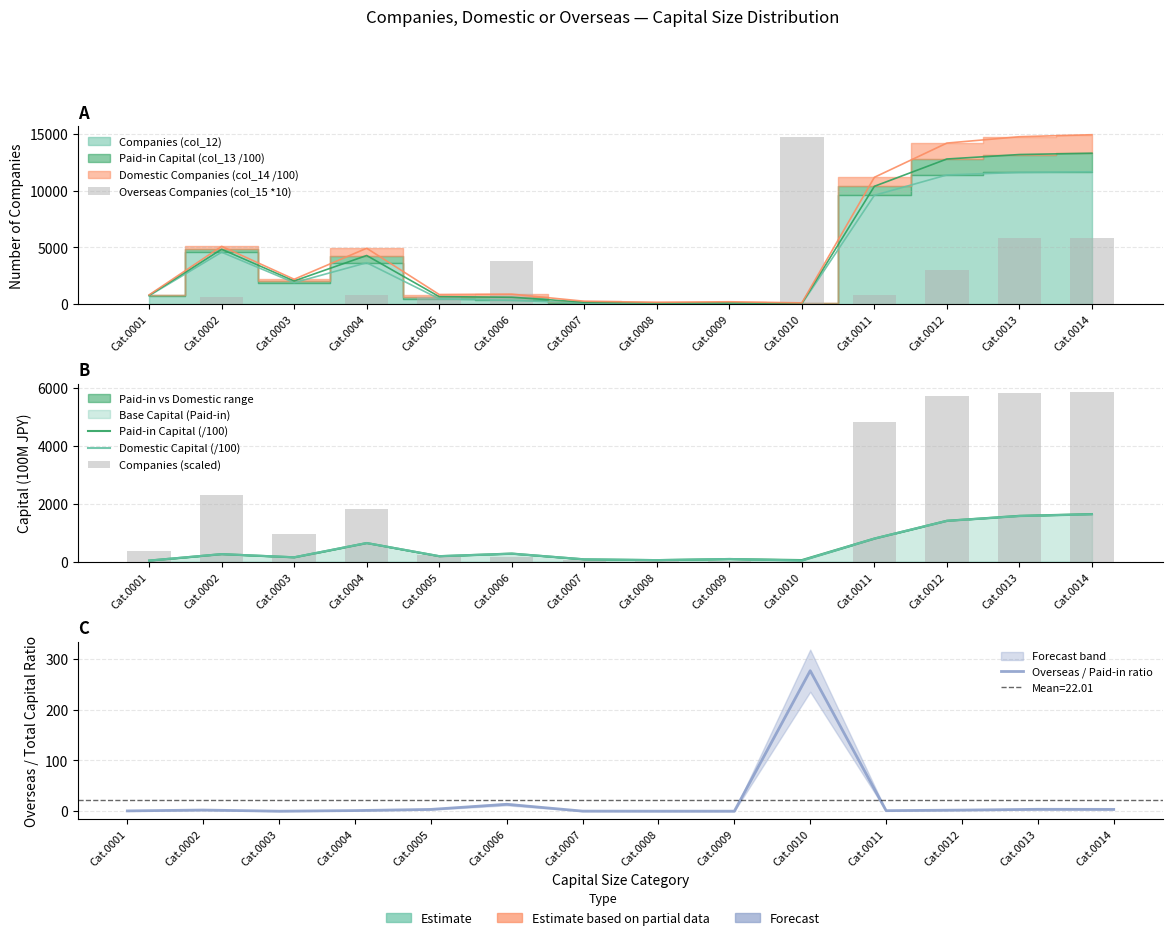

Reading right to left, extract all data points from this chart.

Overseas Companies (col_15 *10): Cat.0014=5780.0	Cat.0013=5780.0	Cat.0012=3020.0	Cat.0011=800.0	Cat.0010=14750.0	Cat.0009=0.0	Cat.0008=0.0	Cat.0007=10.0	Cat.0006=3770.0	Cat.0005=650.0	Cat.0004=760.0	Cat.0003=0.0	Cat.0002=570.0	Cat.0001=20.0
Paid-in Capital (/100): Cat.0014=1639.2	Cat.0013=1578.0	Cat.0012=1408.7	Cat.0011=795.4	Cat.0010=53.3	Cat.0009=90.2	Cat.0008=51.7	Cat.0007=79.0	Cat.0006=277.9	Cat.0005=187.8	Cat.0004=641.1	Cat.0003=149.2	Cat.0002=258.9	Cat.0001=35.6
Domestic Capital (/100): Cat.0014=1633.5	Cat.0013=1572.3	Cat.0012=1405.7	Cat.0011=794.6	Cat.0010=38.5	Cat.0009=90.2	Cat.0008=51.7	Cat.0007=79.0	Cat.0006=274.2	Cat.0005=187.1	Cat.0004=640.3	Cat.0003=149.2	Cat.0002=258.3	Cat.0001=35.6
Companies (scaled): Cat.0014=5833.0	Cat.0013=5805.5	Cat.0012=5693.0	Cat.0011=4794.5	Cat.0010=1.5	Cat.0009=6.5	Cat.0008=21.0	Cat.0007=40.5	Cat.0006=156.5	Cat.0005=228.5	Cat.0004=1817.5	Cat.0003=940.5	Cat.0002=2283.5	Cat.0001=363.0
Overseas / Paid-in ratio: Cat.0014=3.5	Cat.0013=3.7	Cat.0012=2.1	Cat.0011=1.0	Cat.0010=276.7	Cat.0009=0.0	Cat.0008=0.0	Cat.0007=0.1	Cat.0006=13.6	Cat.0005=3.5	Cat.0004=1.2	Cat.0003=0.0	Cat.0002=2.2	Cat.0001=0.6